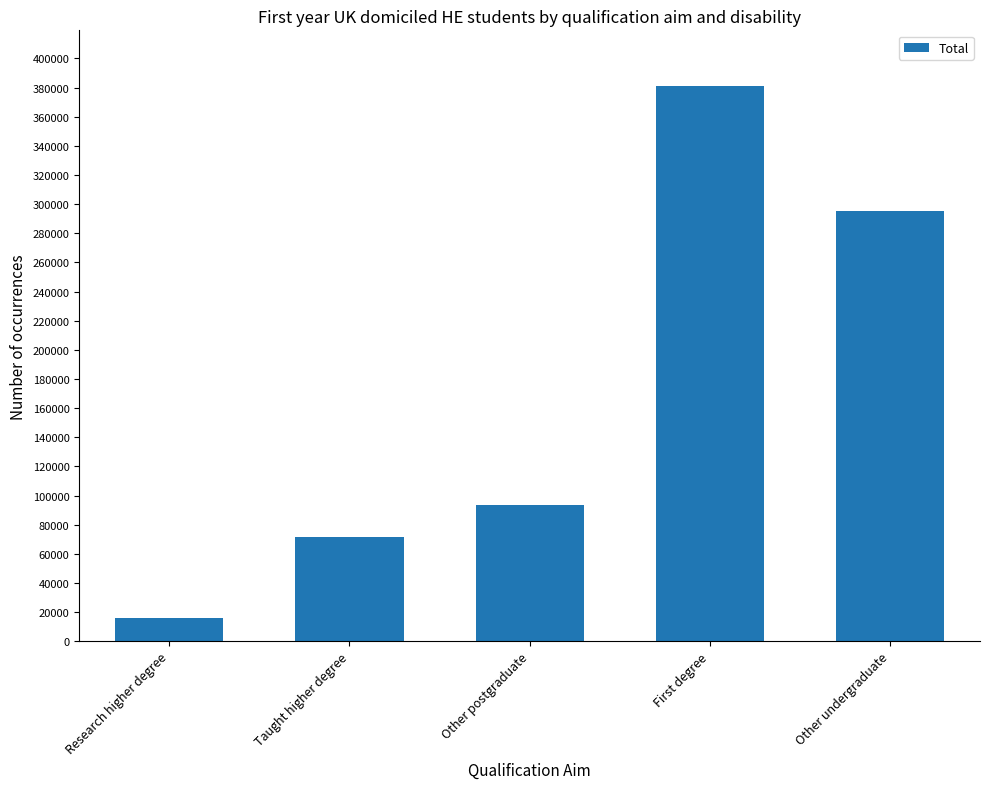

What is the change in value from Research higher degree to First degree?

+365185